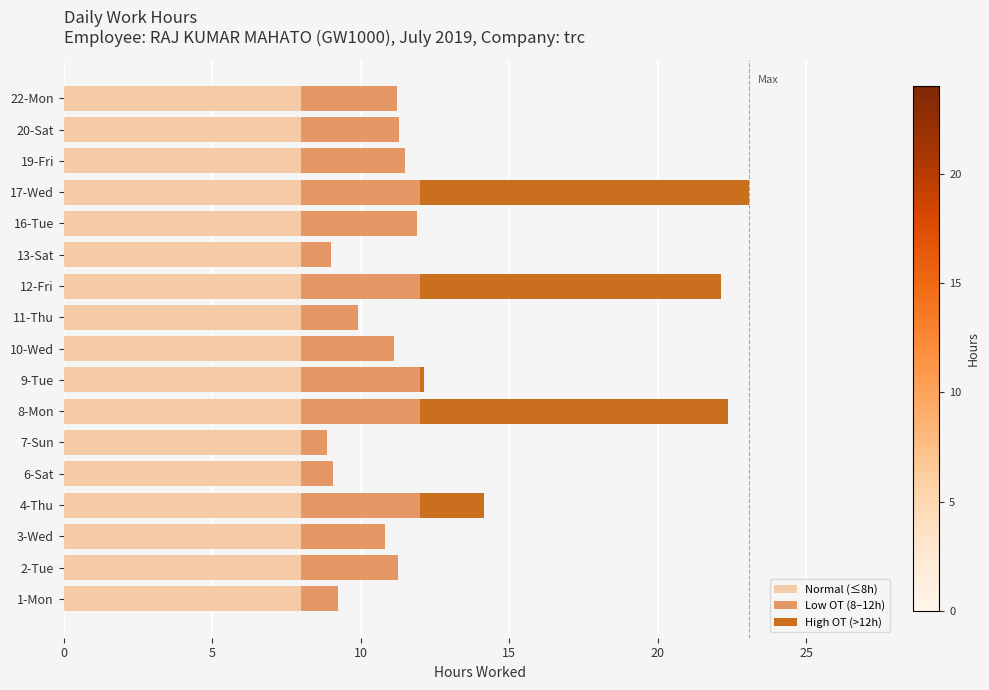

What is the sum of all Normal (≤8h) values?

136.0